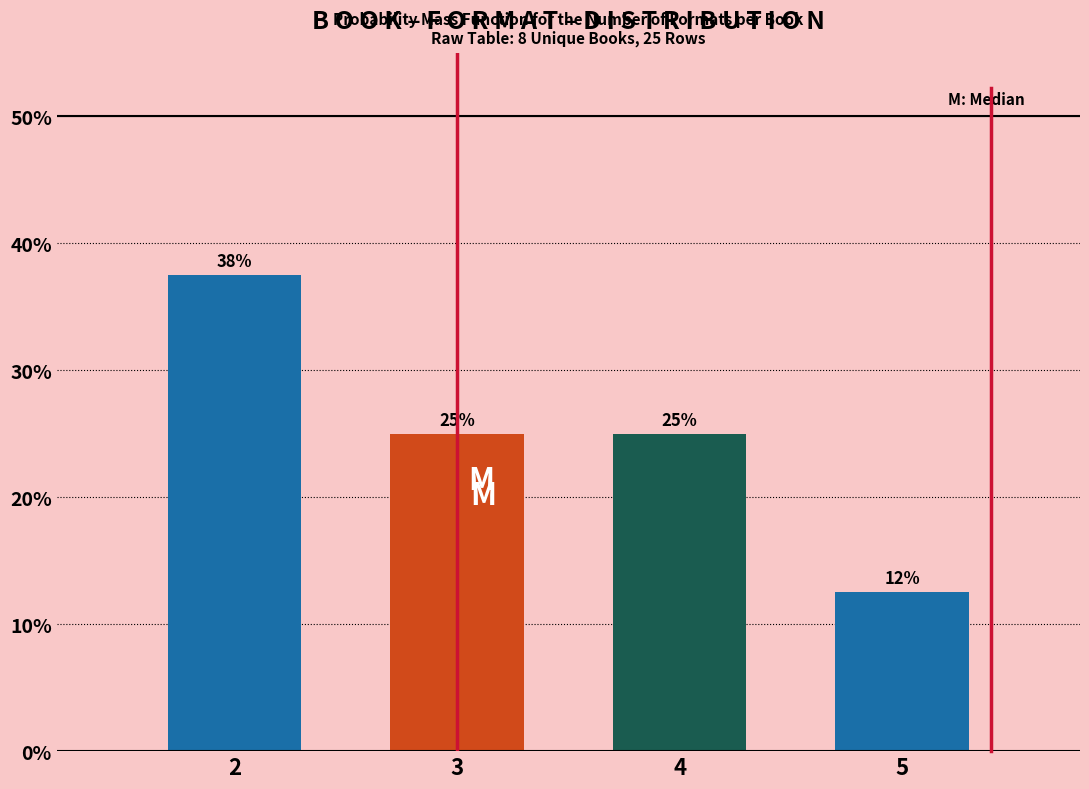

What is the average value?

25.0